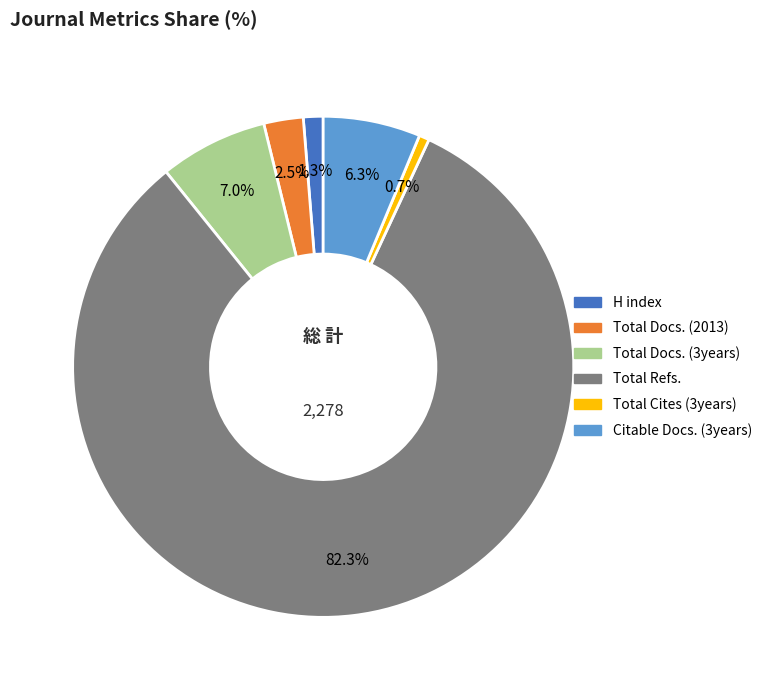

True or false: Citable Docs. (3years) accounts for 14% of the total.

False